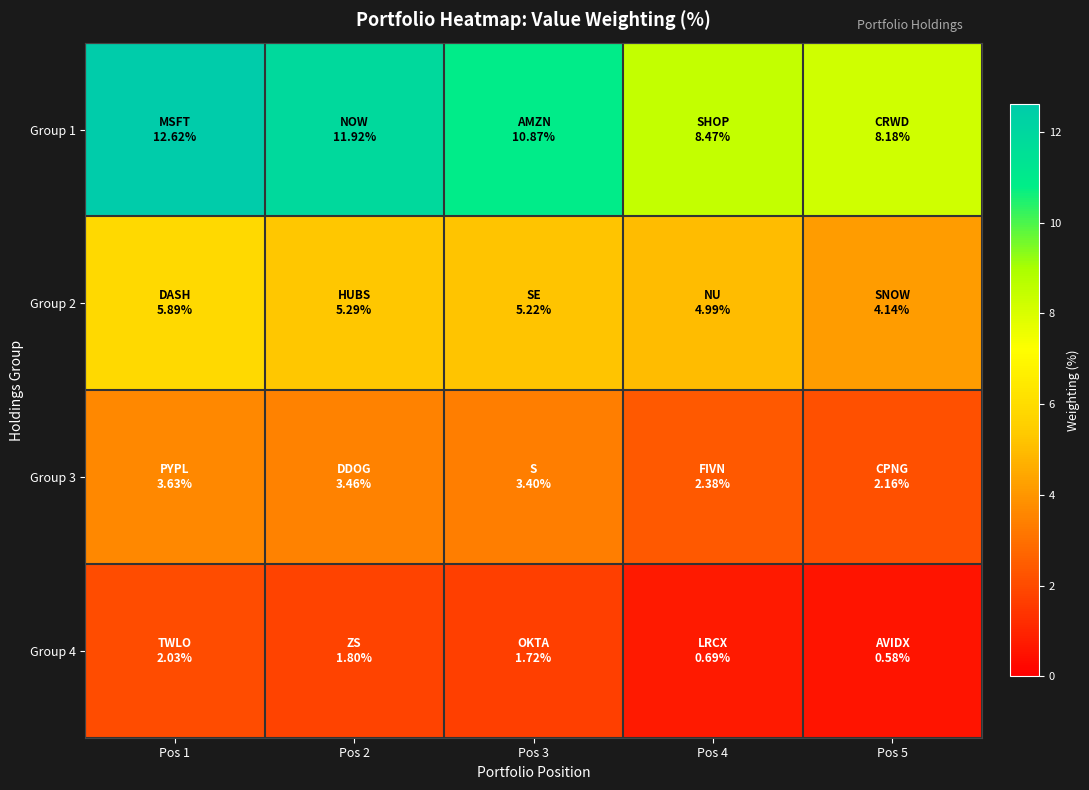

Reading left to right, what are all the values shown in this chart?

Group 1: Pos 1=12.6	Pos 2=11.9	Pos 3=10.9	Pos 4=8.5	Pos 5=8.2
Group 2: Pos 1=5.9	Pos 2=5.3	Pos 3=5.2	Pos 4=5.0	Pos 5=4.1
Group 3: Pos 1=3.6	Pos 2=3.5	Pos 3=3.4	Pos 4=2.4	Pos 5=2.2
Group 4: Pos 1=2.0	Pos 2=1.8	Pos 3=1.7	Pos 4=0.7	Pos 5=0.6